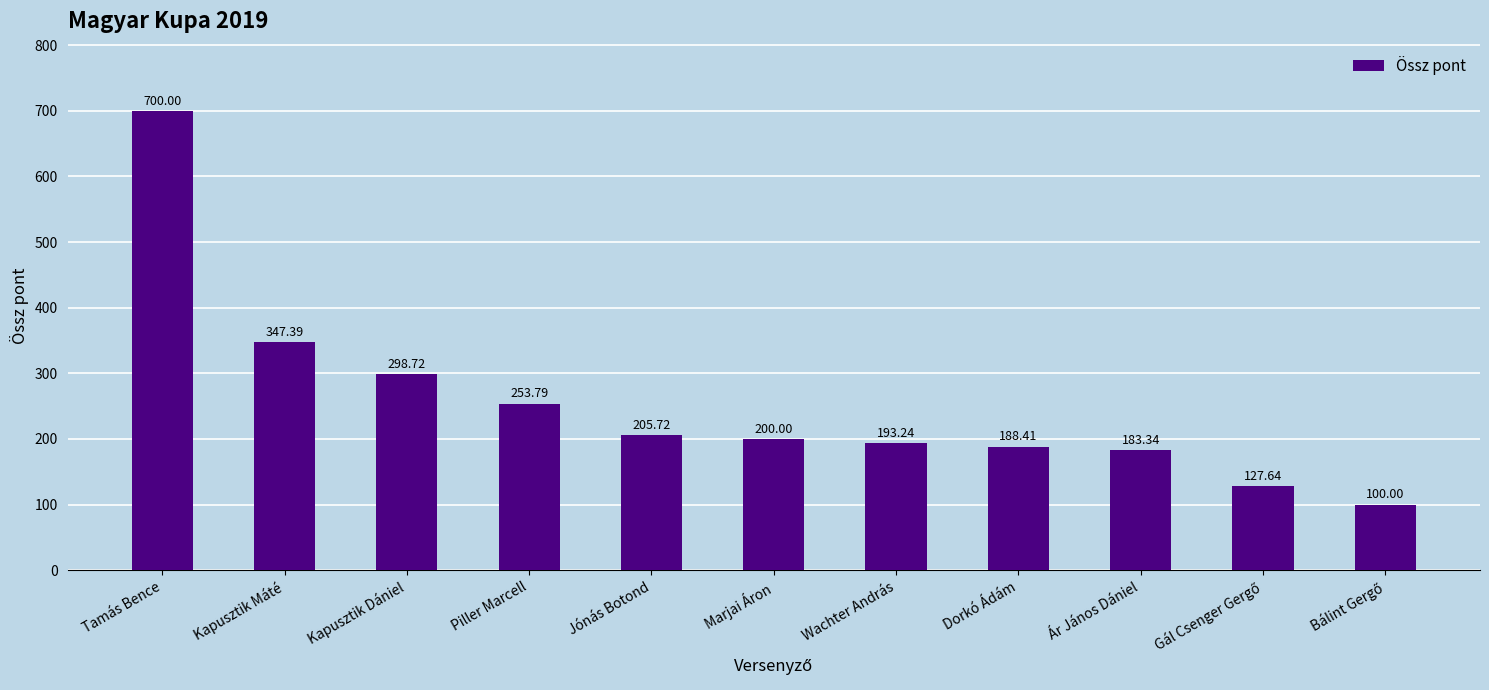

How many distinct data groups are displayed?

1